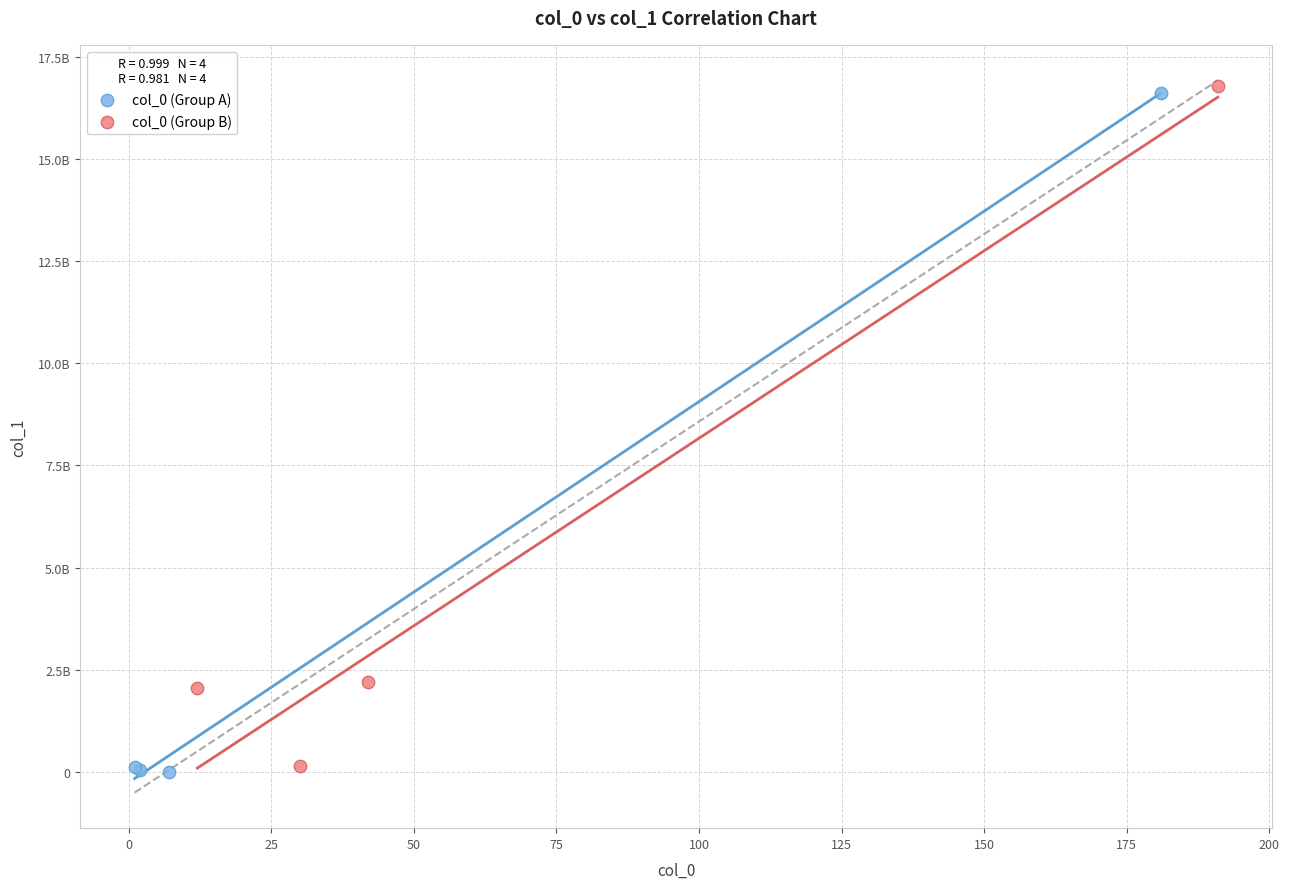

What are all the series names shown in the legend?

col_0 (Group A), col_0 (Group B)